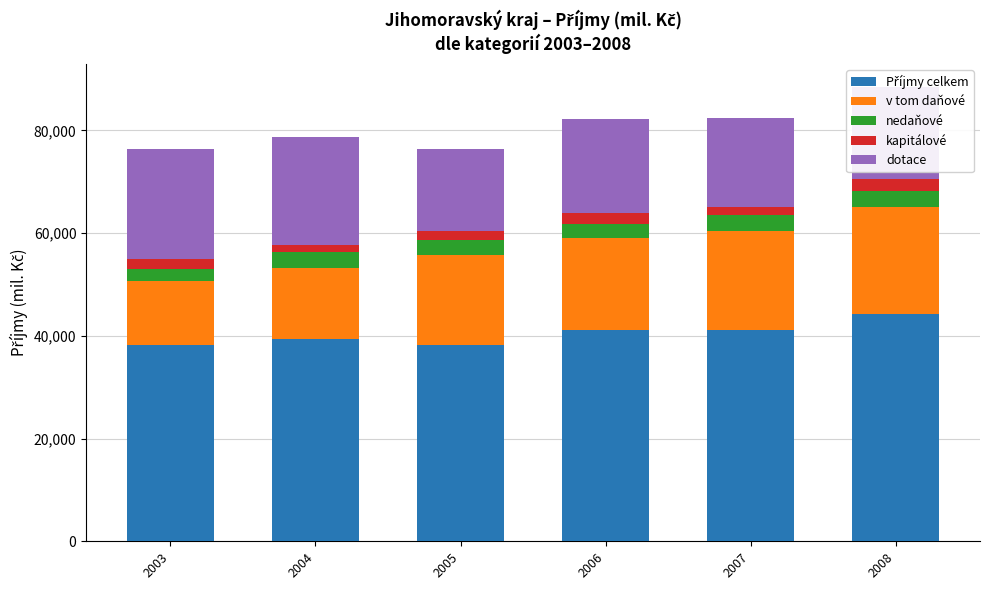

Where is kapitálové nearest to the value 1791?

2005